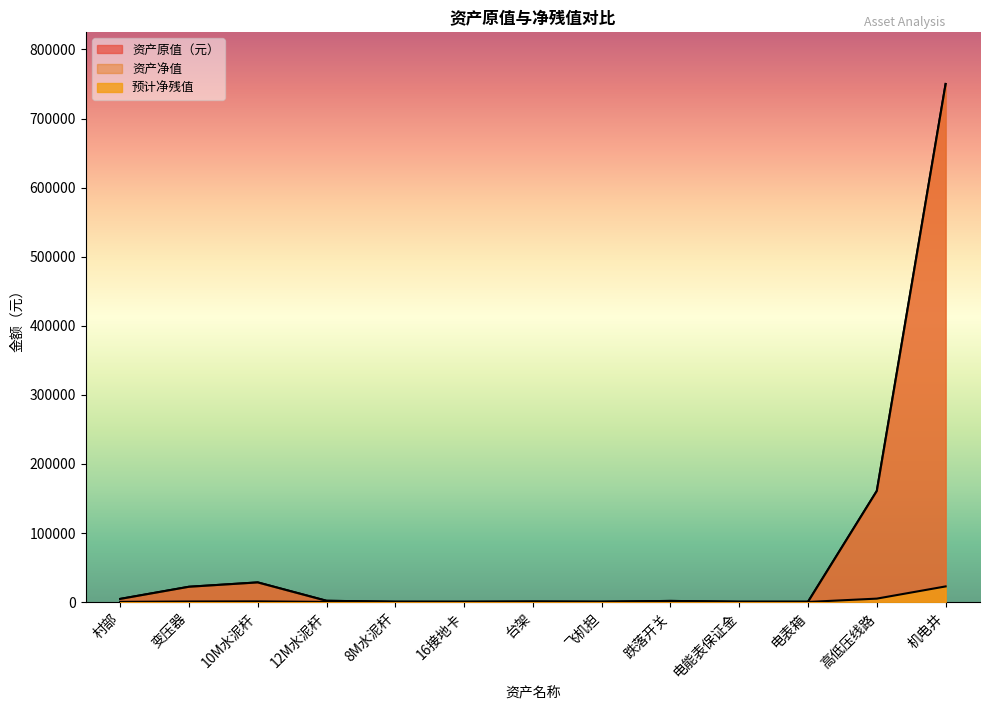

Is the value of 预计净残值 at 变压器 greater than the value of 资产净值 at 10M水泥杆?

No